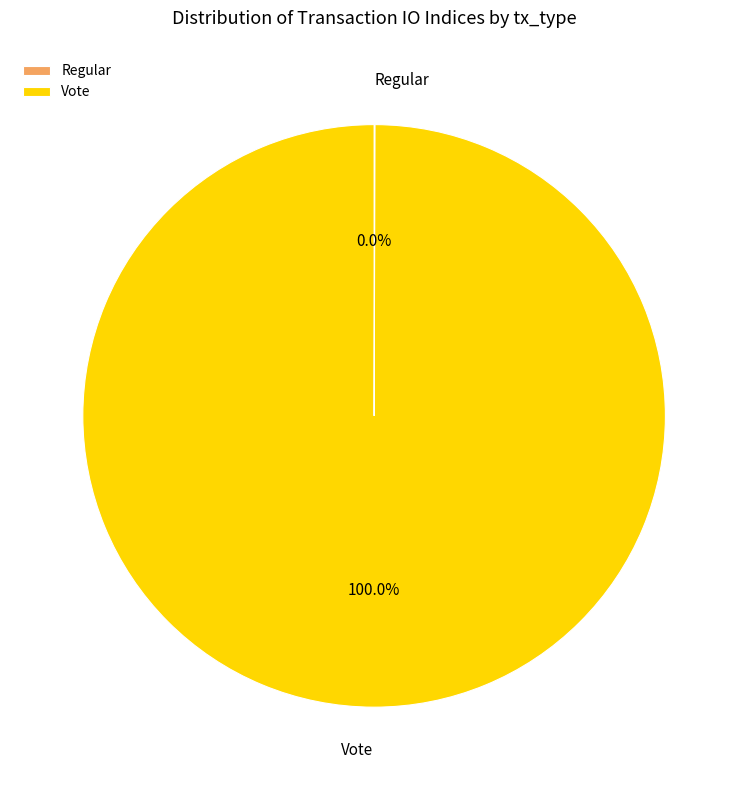

Which category accounts for the majority?

Vote